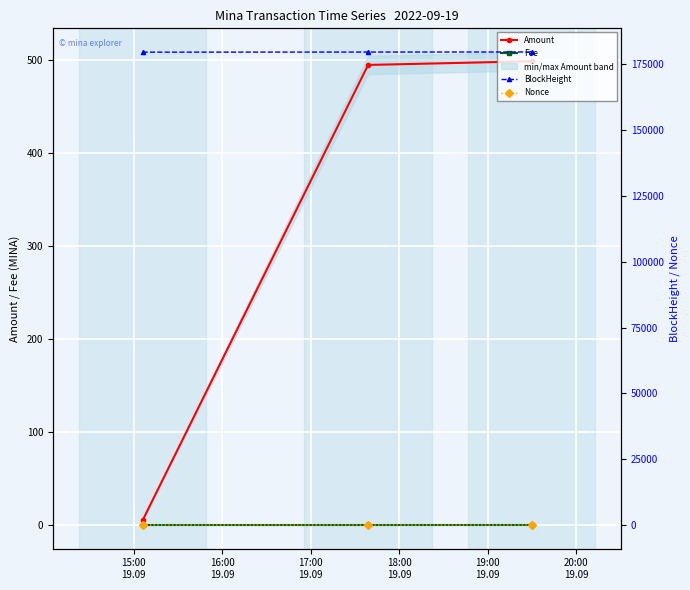

What is the maximum value for Amount?

499.0